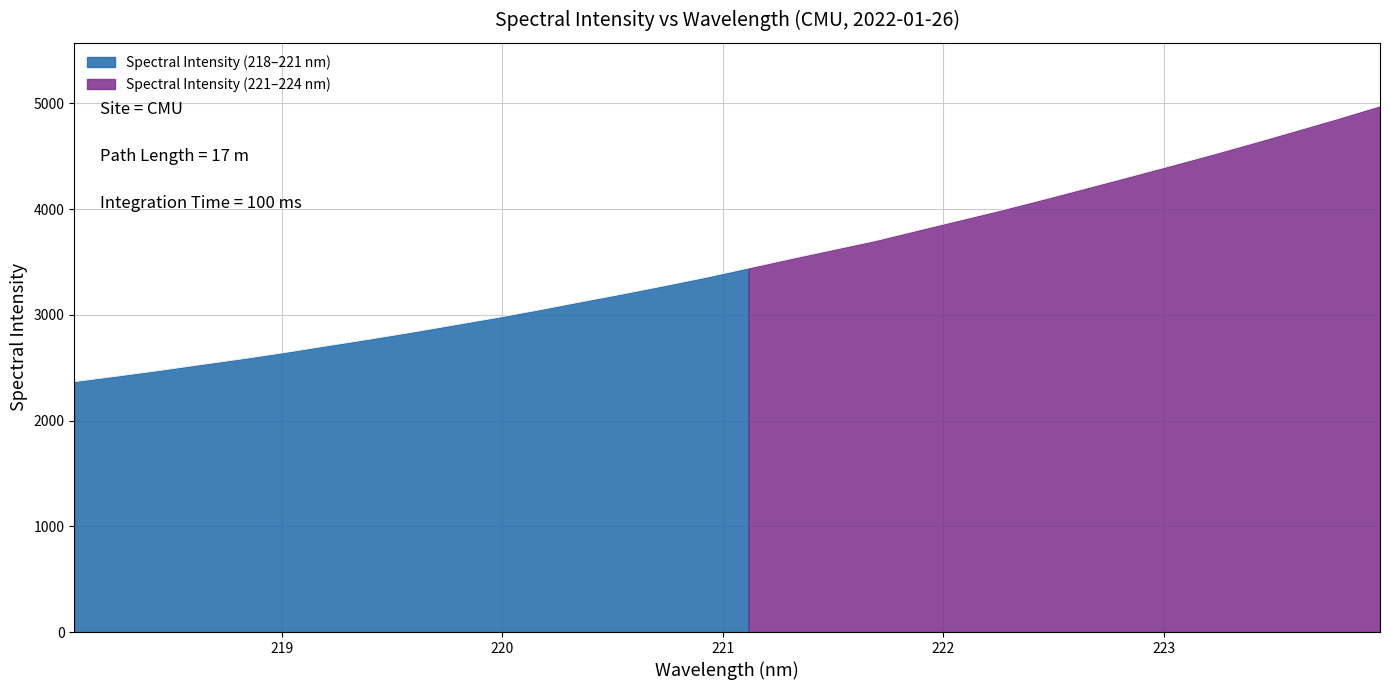

Which category has the highest value across all series?

223.9802